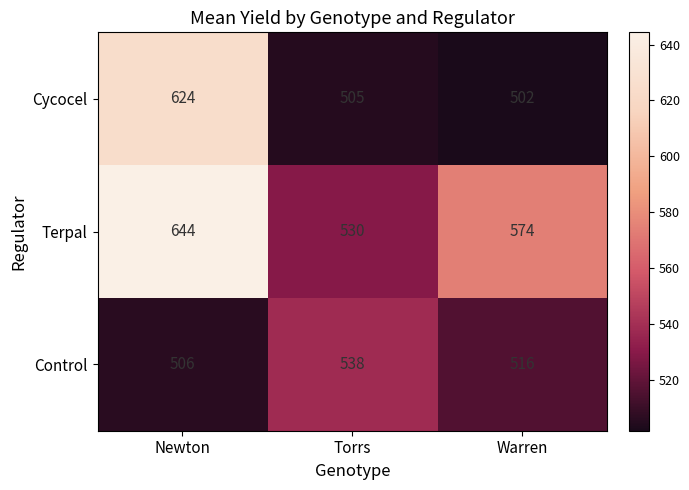

Which series has the largest range (max minus min)?

Cycocel